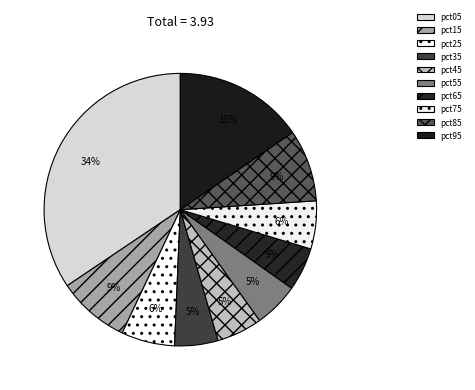

Is it true that pct85 is 9% of the pie?

True